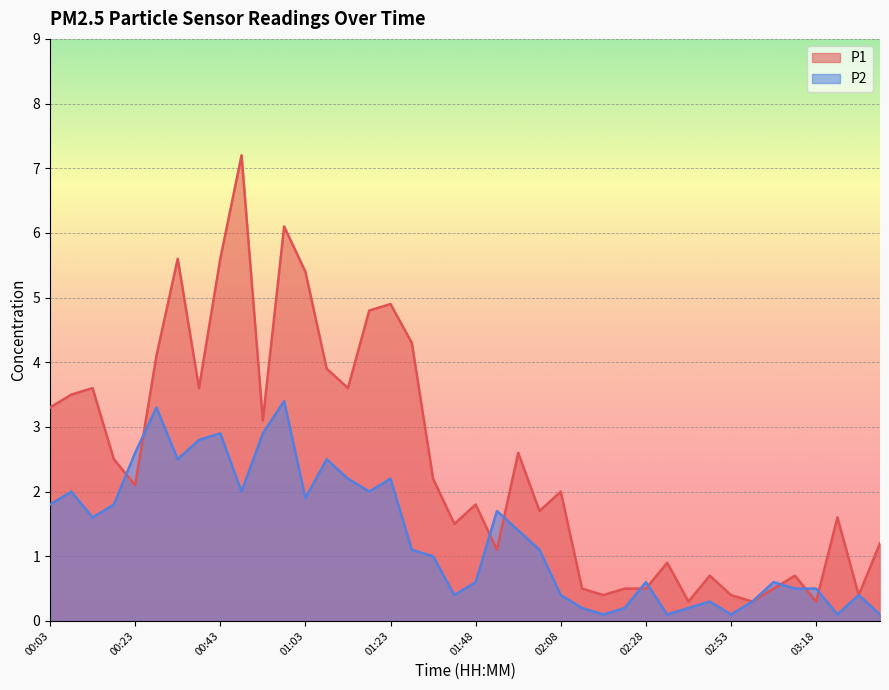

What is the value of the P2 point at the 39th from the left?

0.4